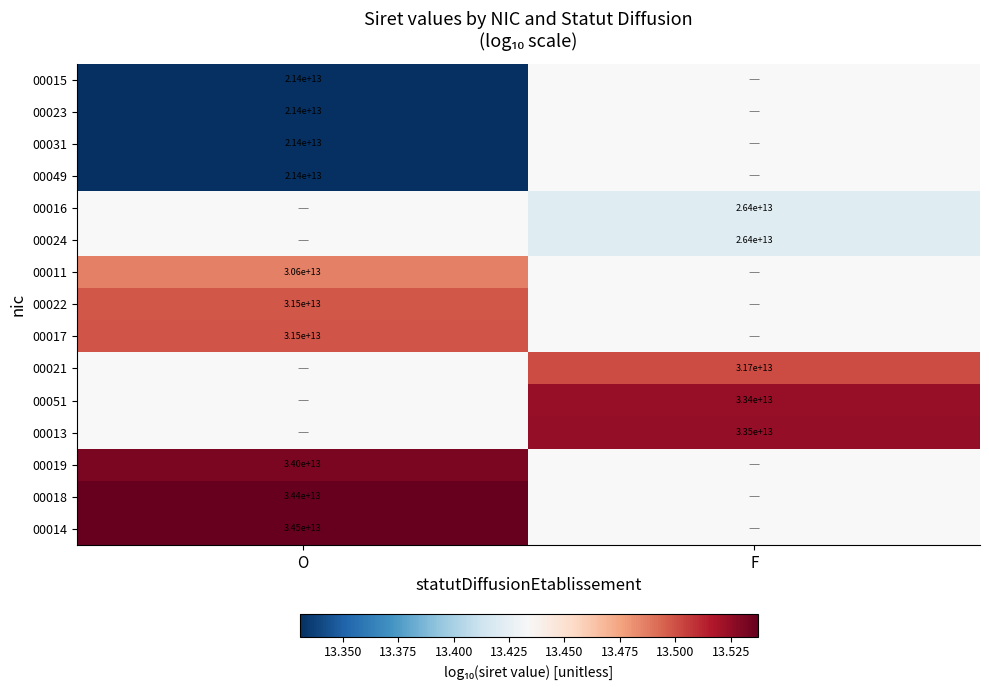

List the labels in order of 00023 value, smallest first.

O, F